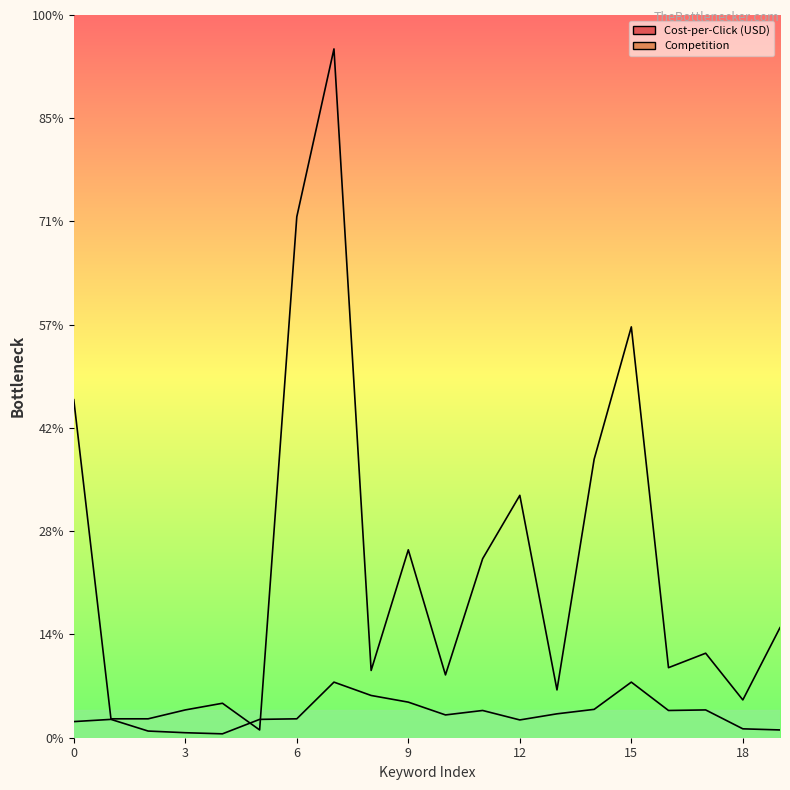

How many intersections are there between Competition and Cost-per-Click (USD)?

2